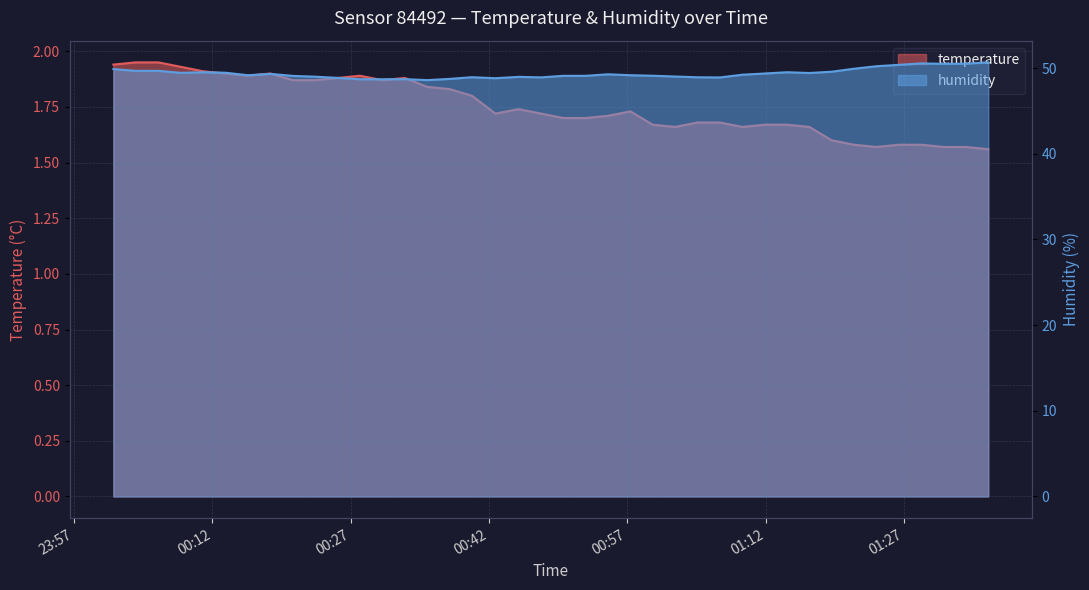

What is the total value across all series at 2024-01-30T01:36:09?

52.2